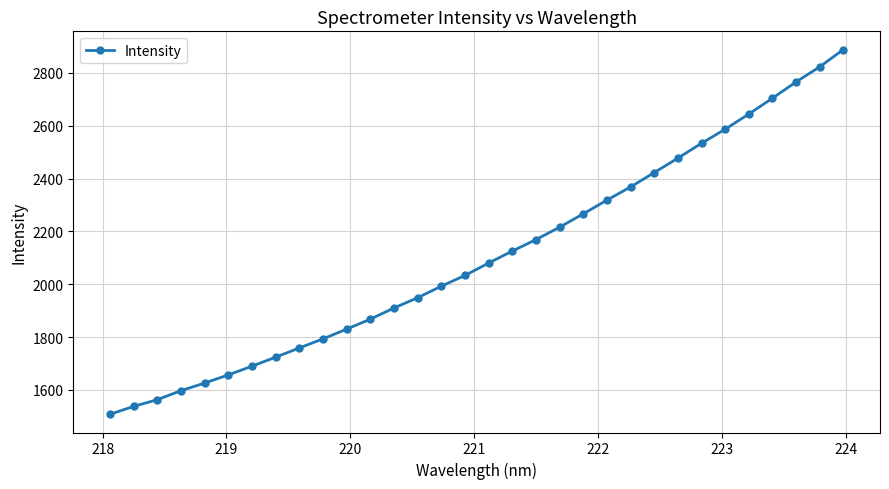

How many values are below 2080?

16